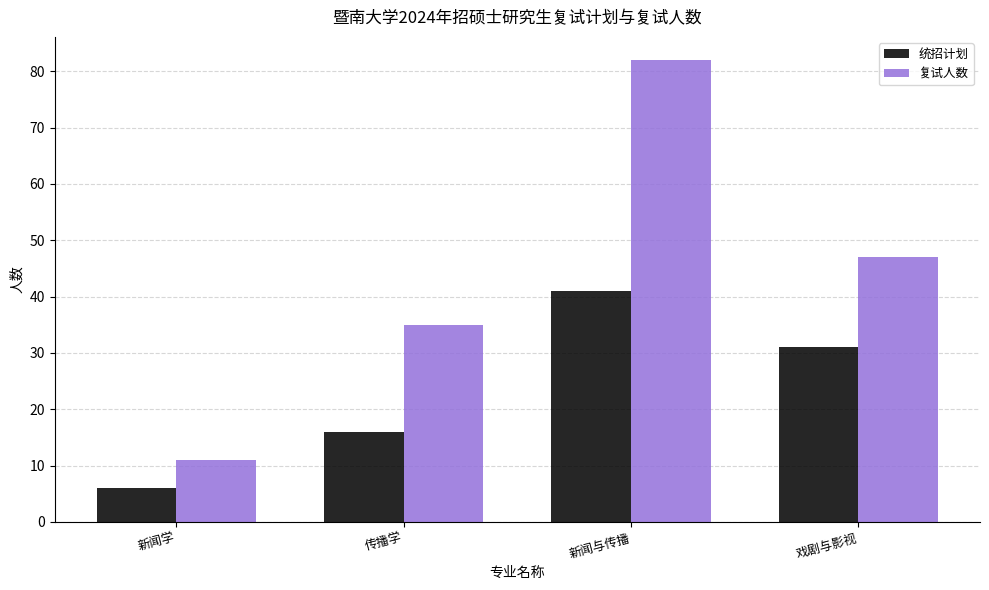

What is the sum of the 复试人数 values at 戏剧与影视 and 新闻与传播?

129